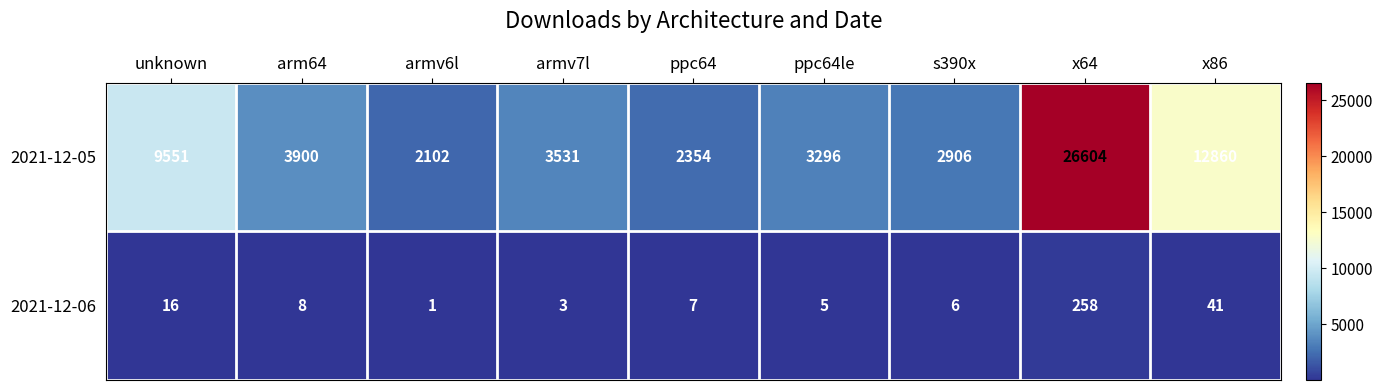

Which label corresponds to the smallest value in the chart?

armv6l